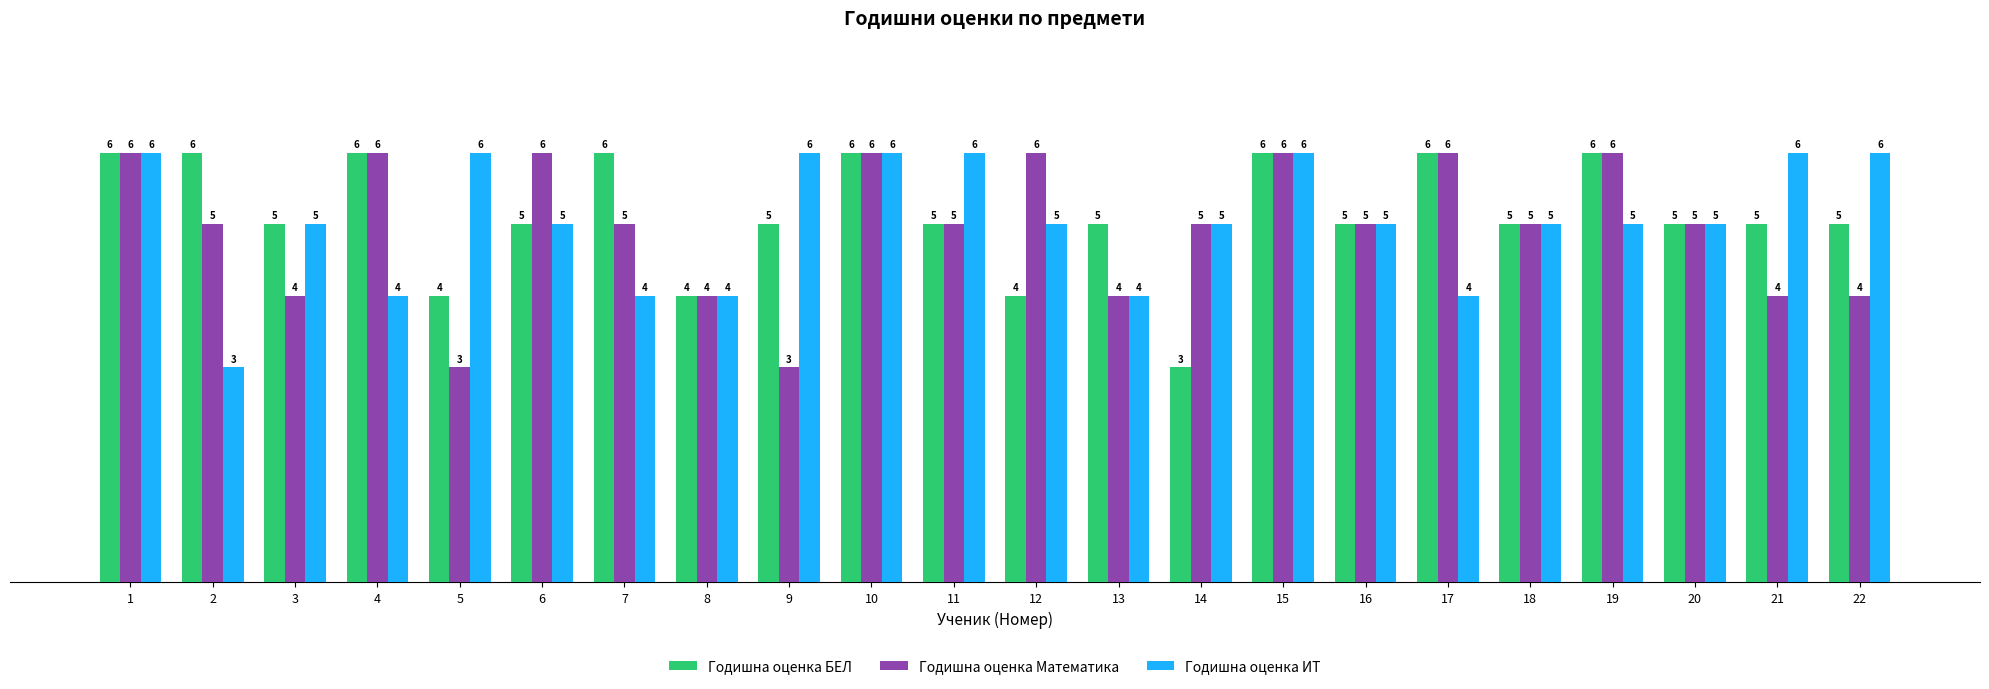

What is the total value across all series at 17?

16